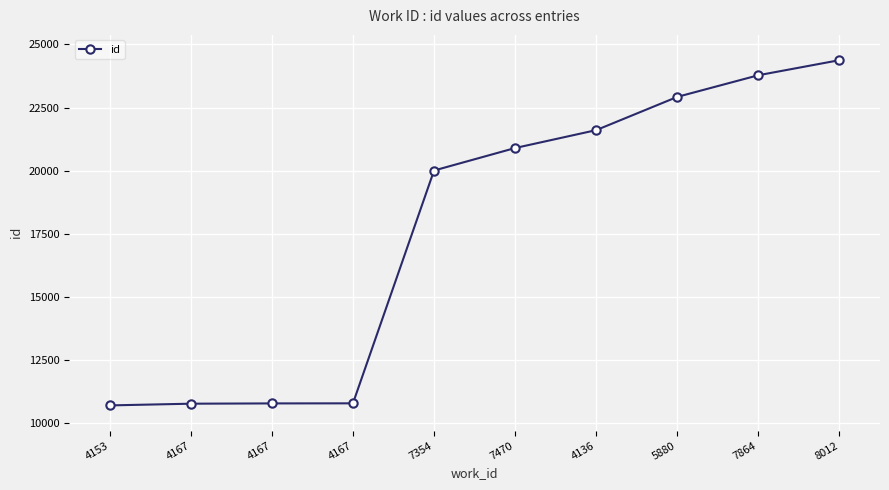

At which label is the value closest to 17544?

7354